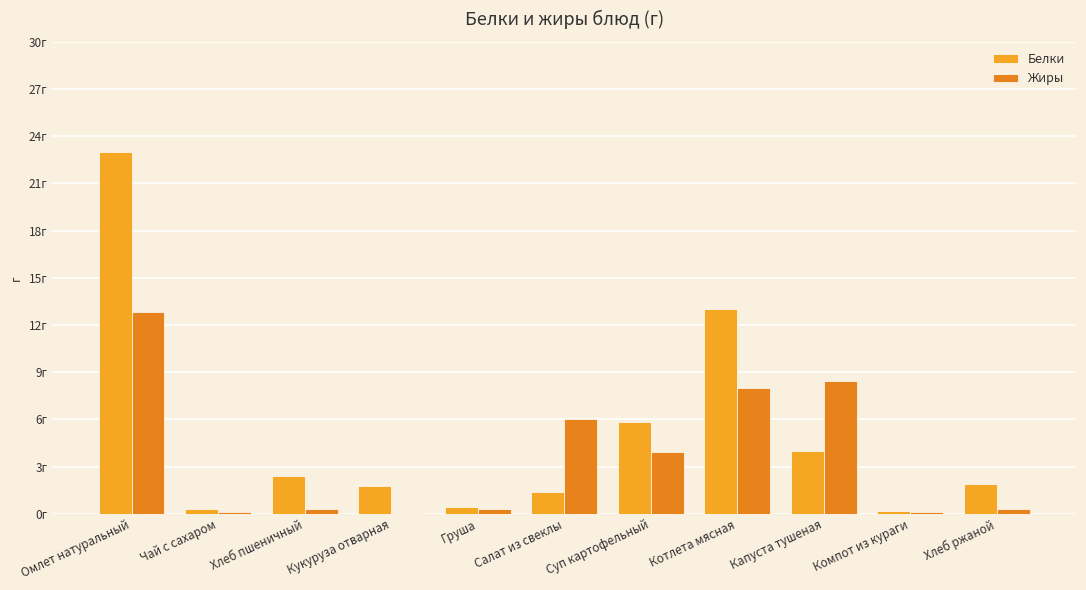

Does the chart contain stacked bars?

No